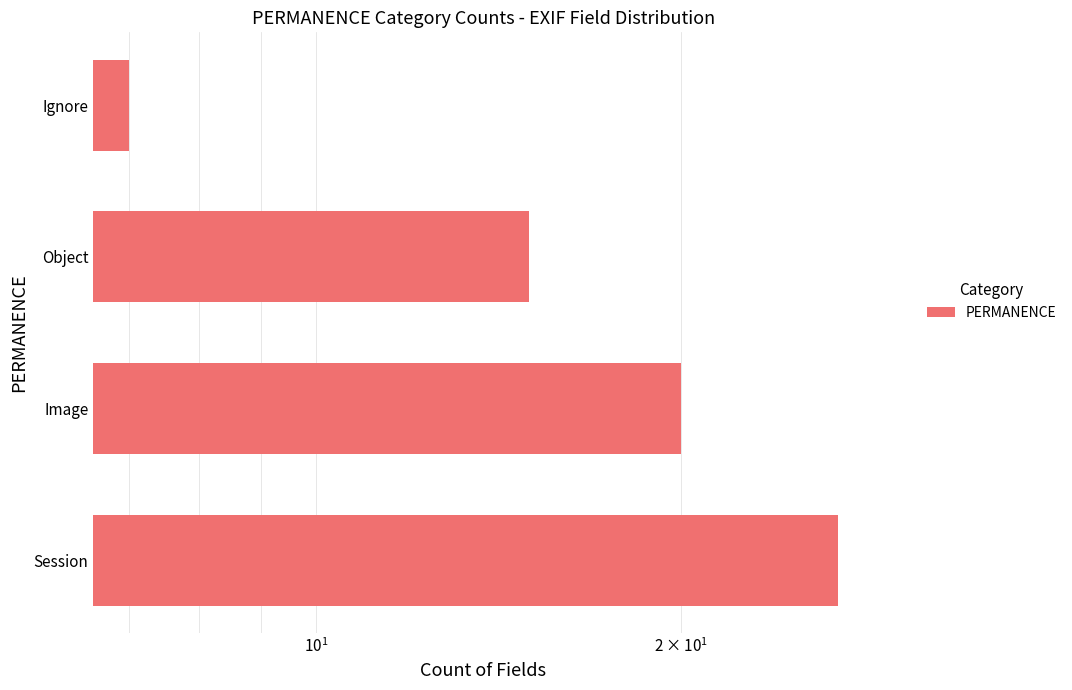

What is the minimum value shown in the chart?

7